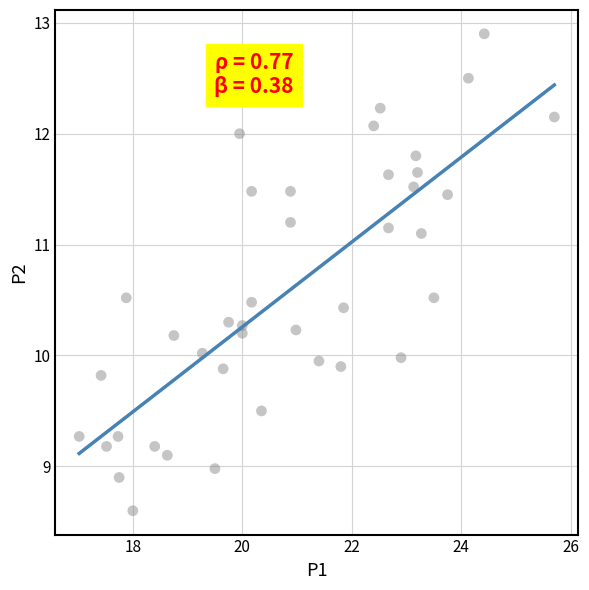

What is the range of Y values (max minus min)?

4.3